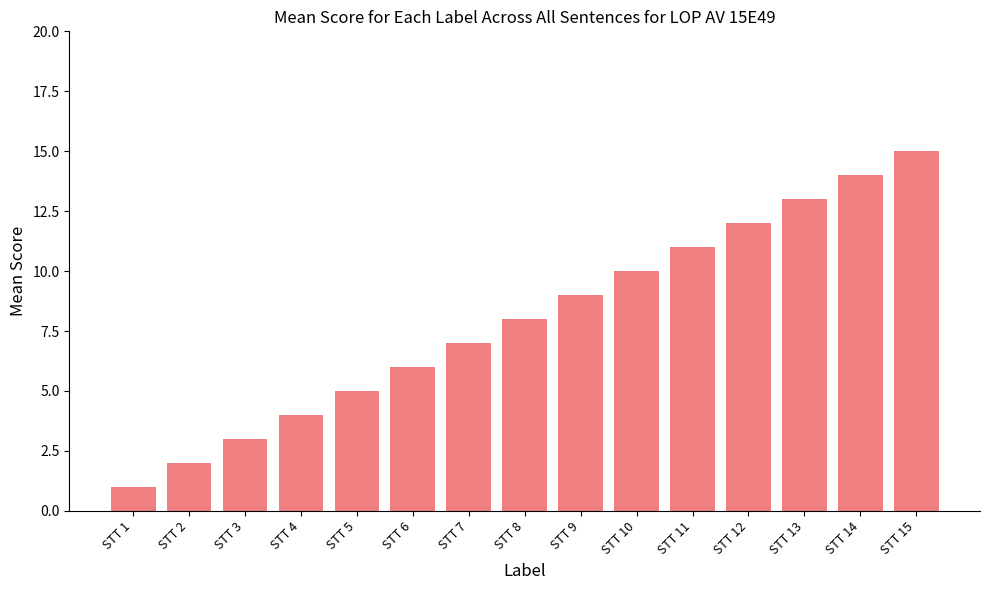

At which category does the chart reach its peak across all series?

STT 15